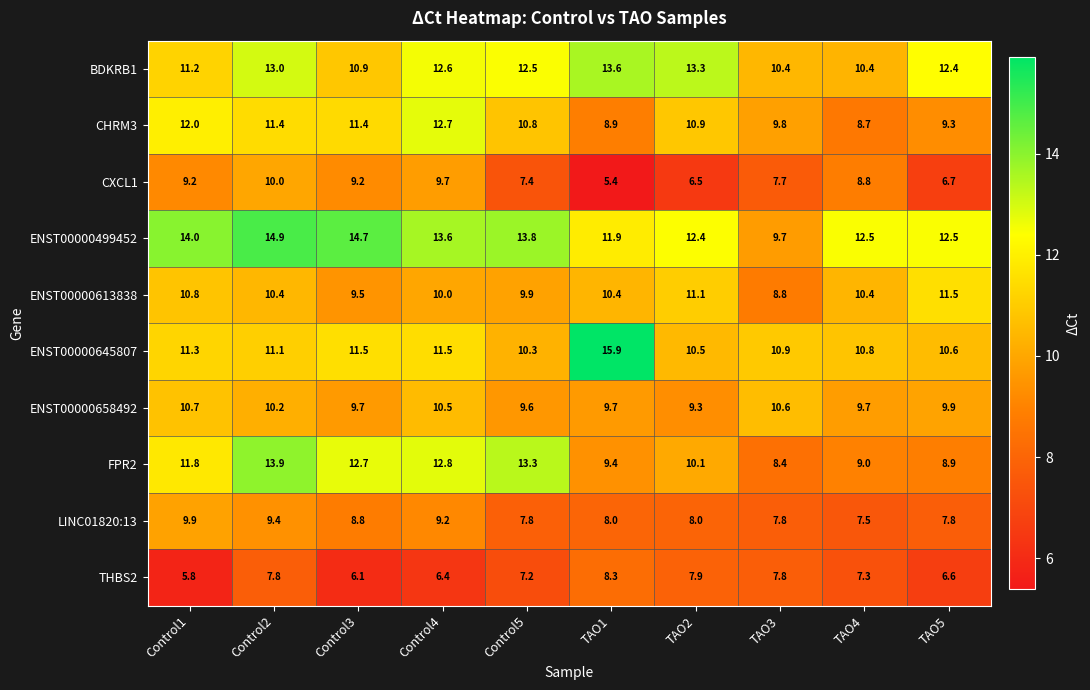

What is the sum of all LINC01820:13 values?

84.2